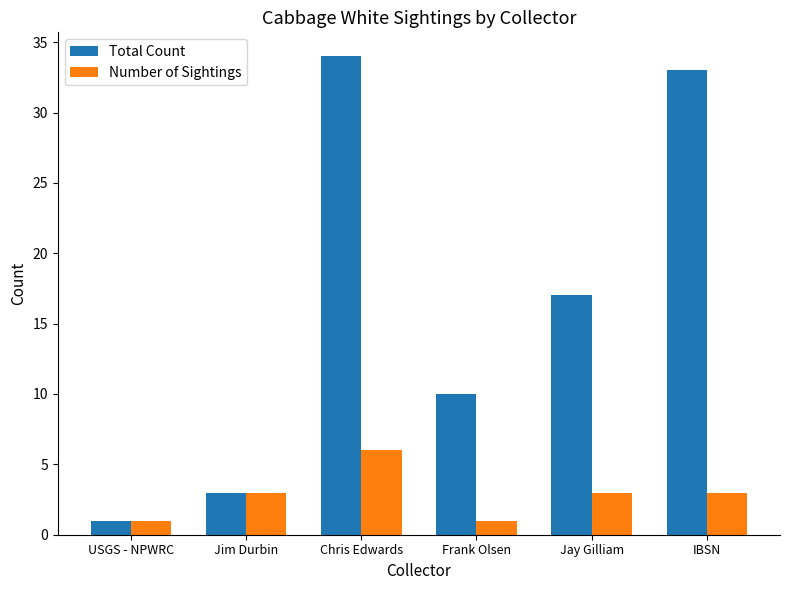

Reading left to right, what are all the values shown in this chart?

Total Count: 1	3	34	10	17	33
Number of Sightings: 1	3	6	1	3	3